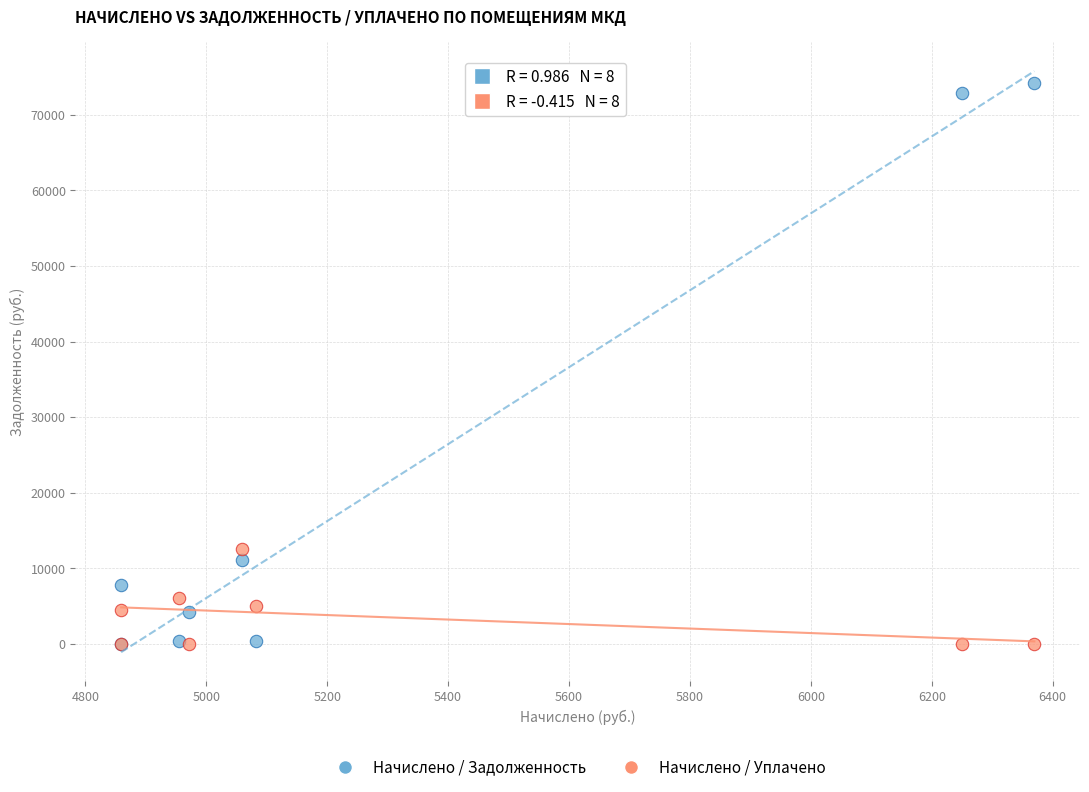

Which series reaches the maximum Y coordinate?

Начислено / Задолженность